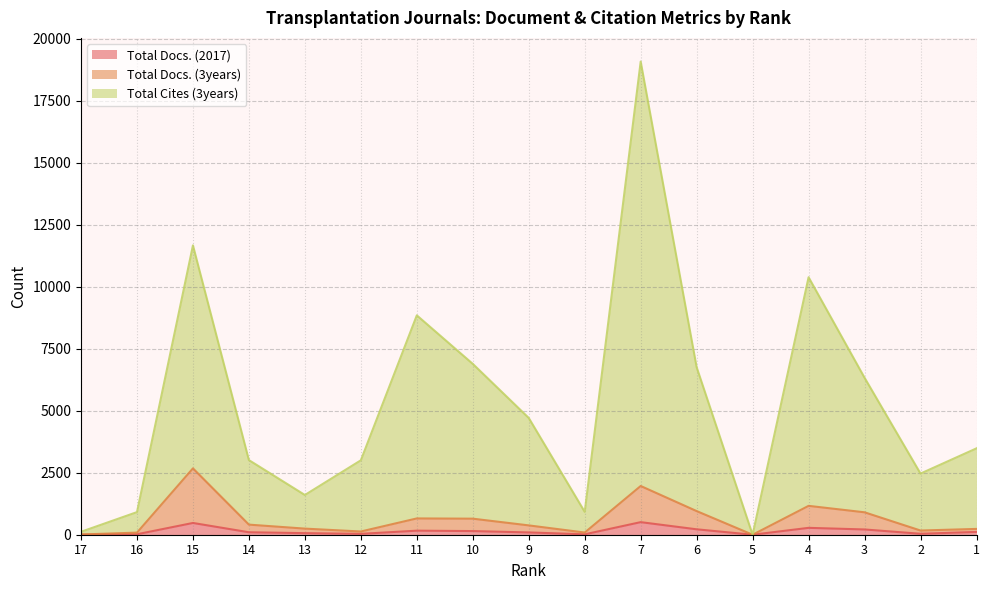

Where is the first local maximum for Total Cites (3years)?

15